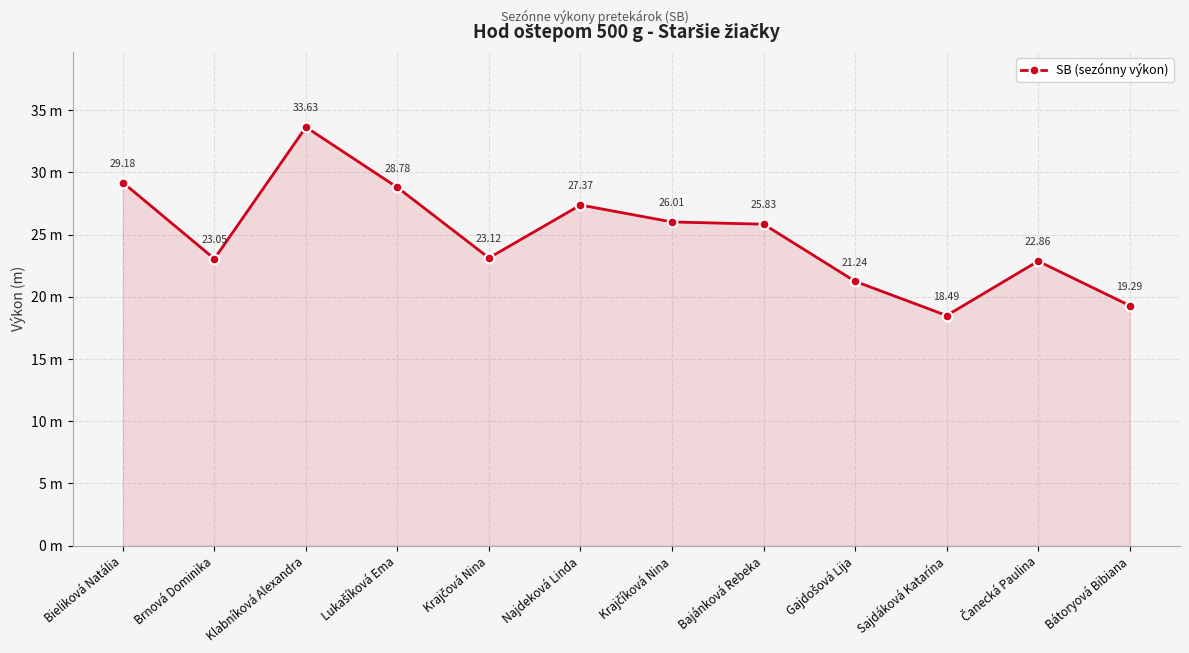

What is the approximate value at Bajánková Rebeka?

25.8